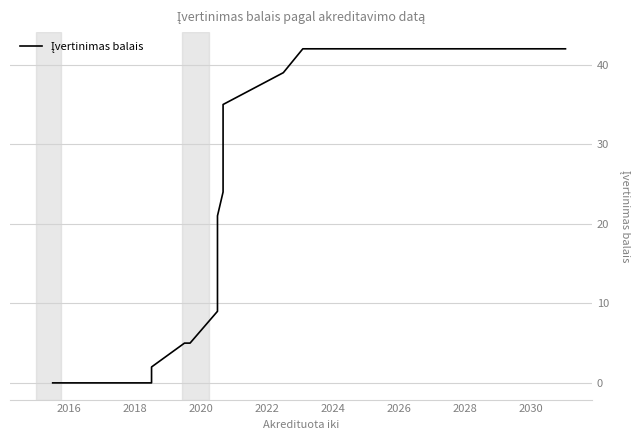

What is the value of the 21st point from the left?

39